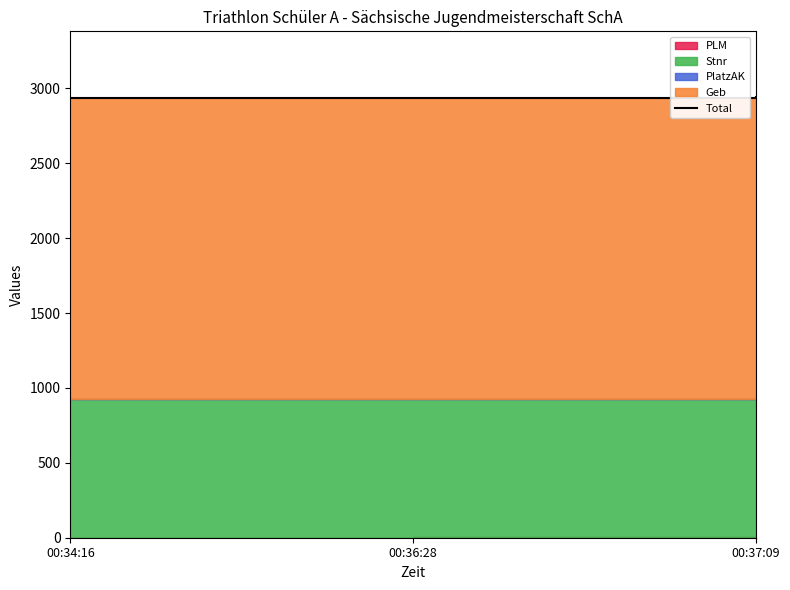

Rank the categories by value from highest to lowest.

00:37:09, 00:36:28, 00:34:16